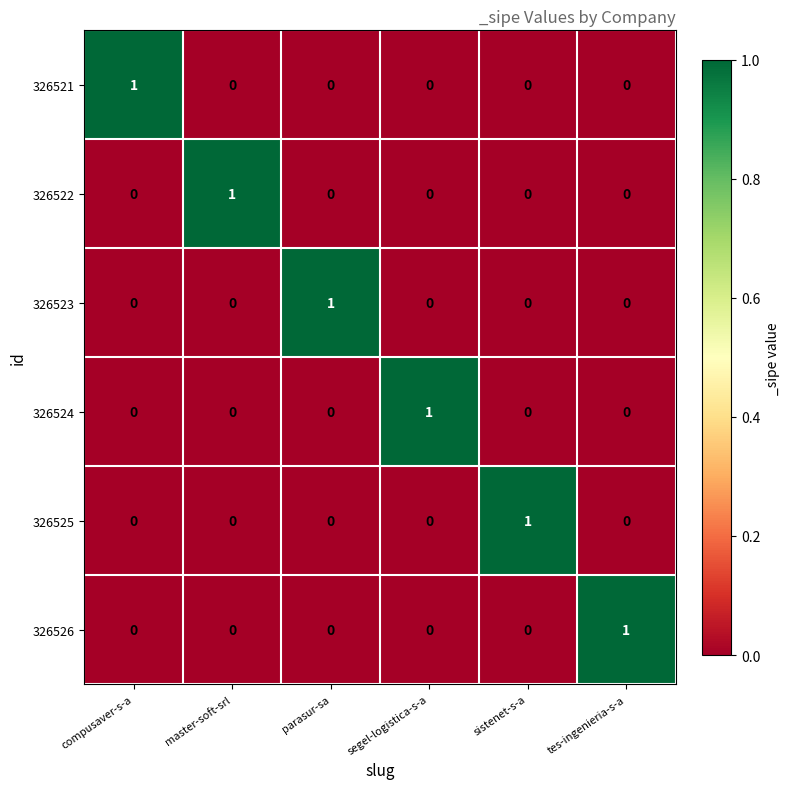

The value of 326526 at parasur-sa is 0. True or false?

True